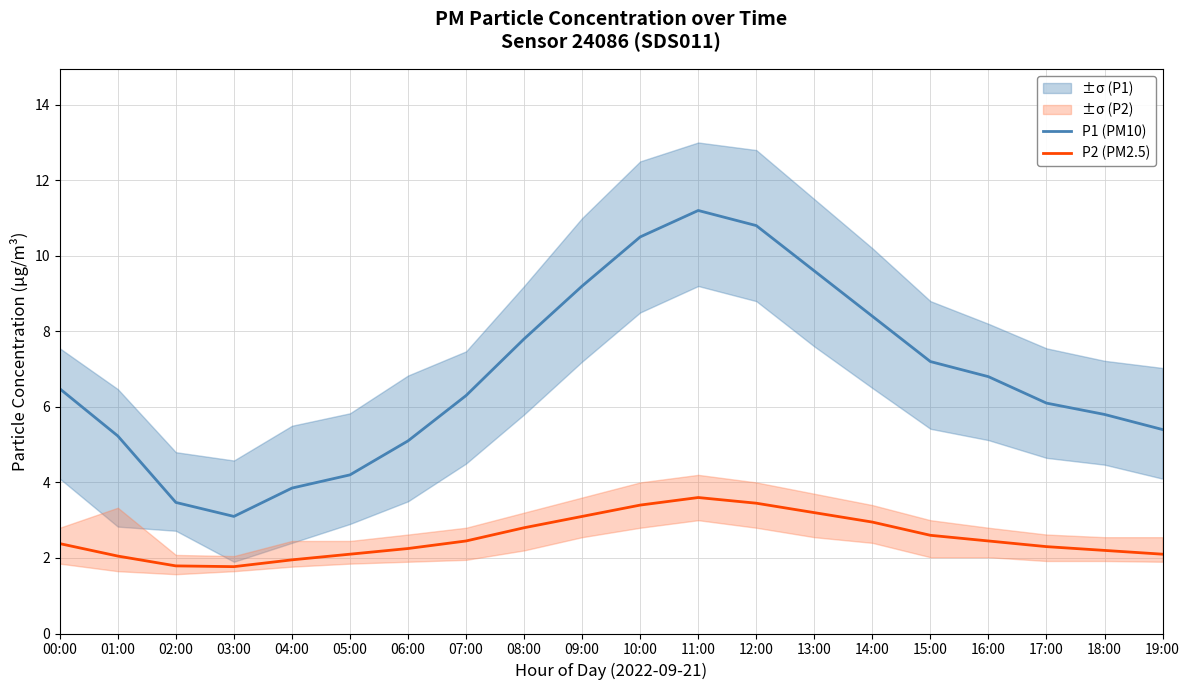

Does the chart display data point markers on the line(s)?

No